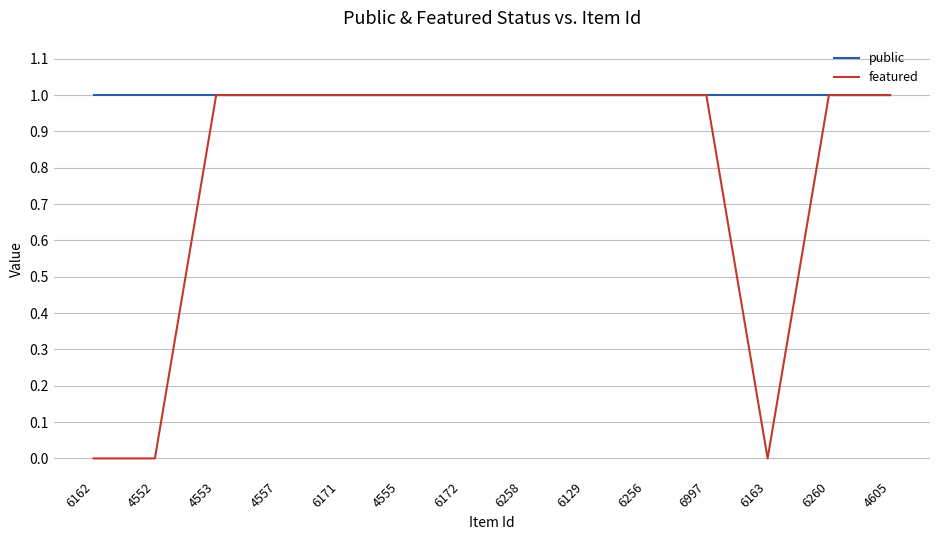

The featured series shows 2 at 4555. True or false?

False